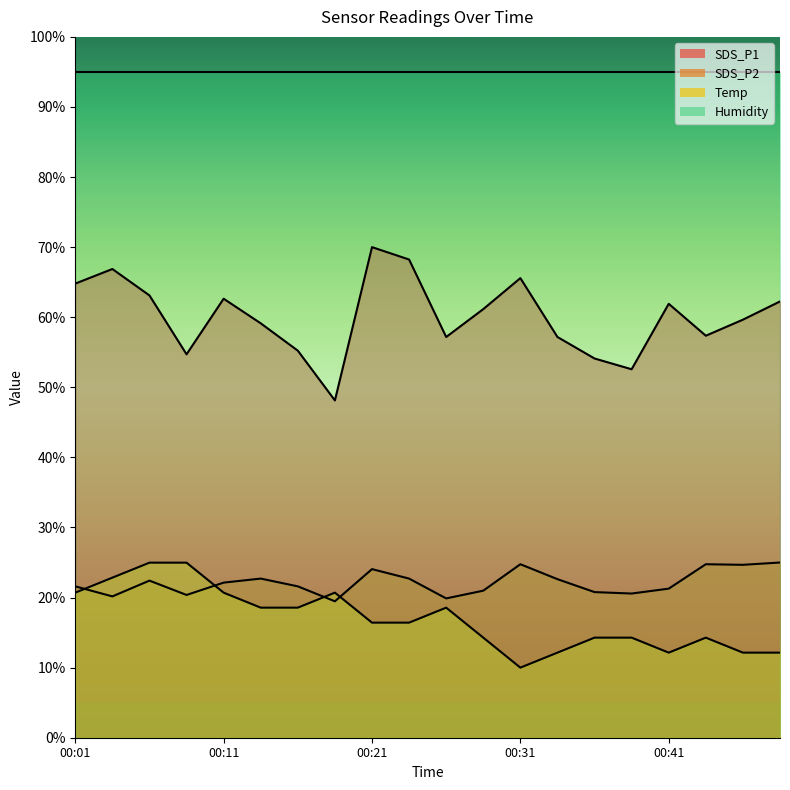

What is the total value across all series at 00:11?

105.5